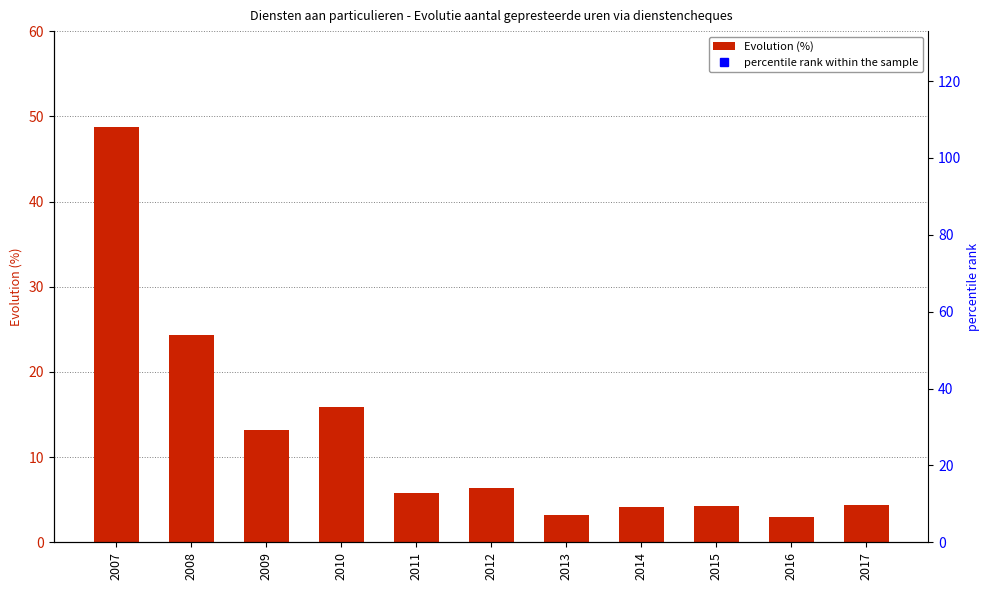

What is the lowest value of the percentile rank within the sample series?

606.8